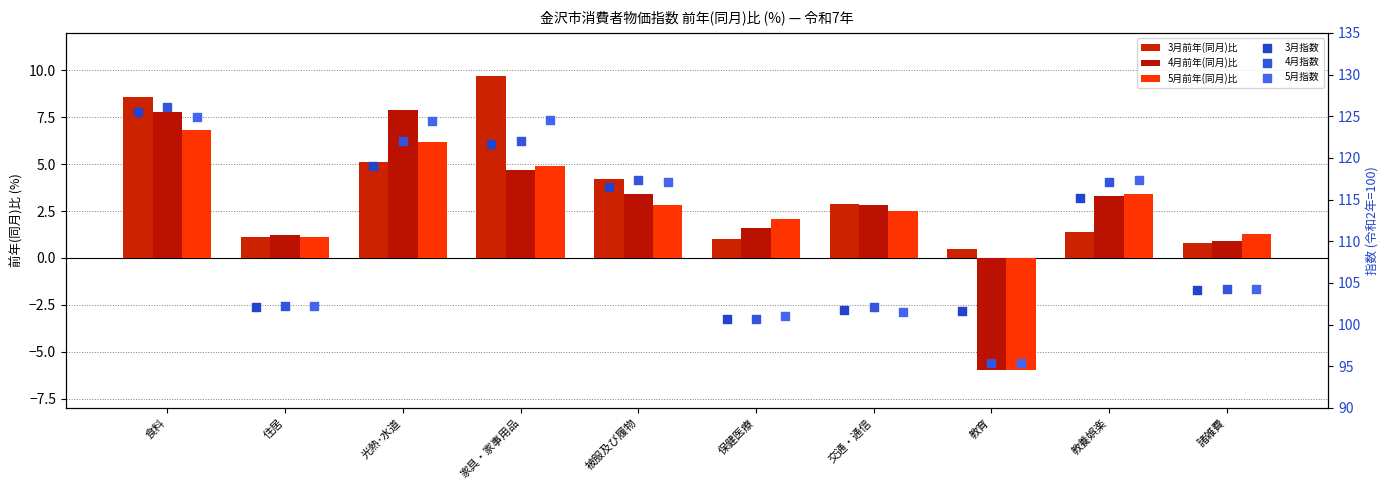

Which series contains the lowest Y value?

4月前年(同月)比